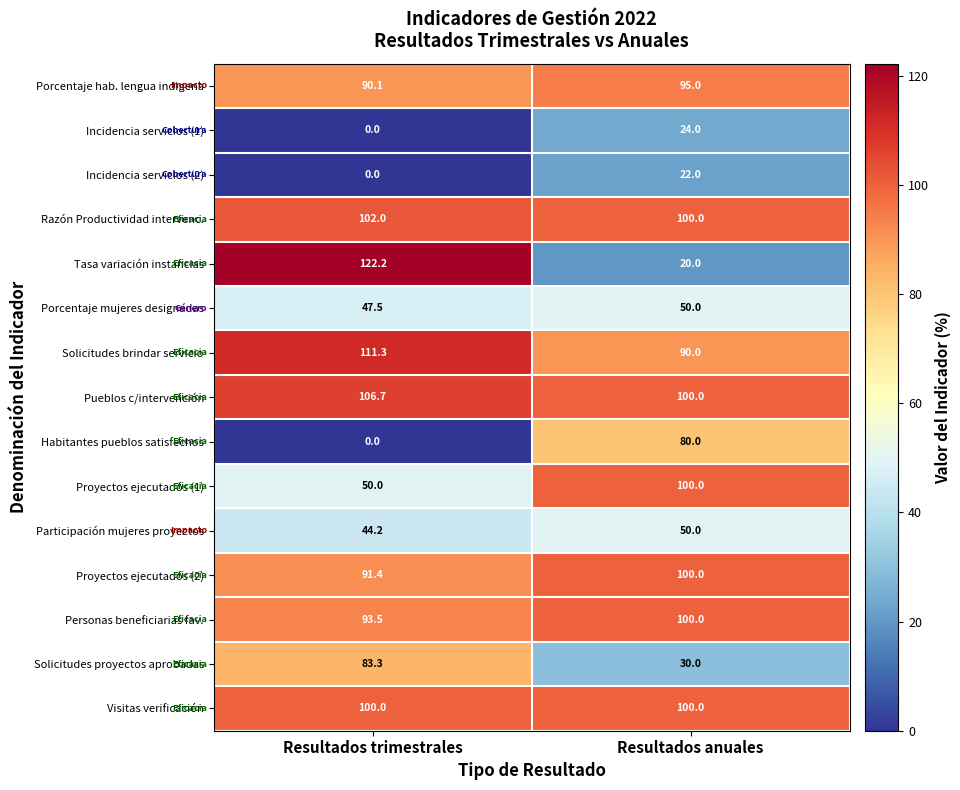

List the labels in order of Incidencia servicios (1) value, largest first.

Resultados anuales, Resultados trimestrales